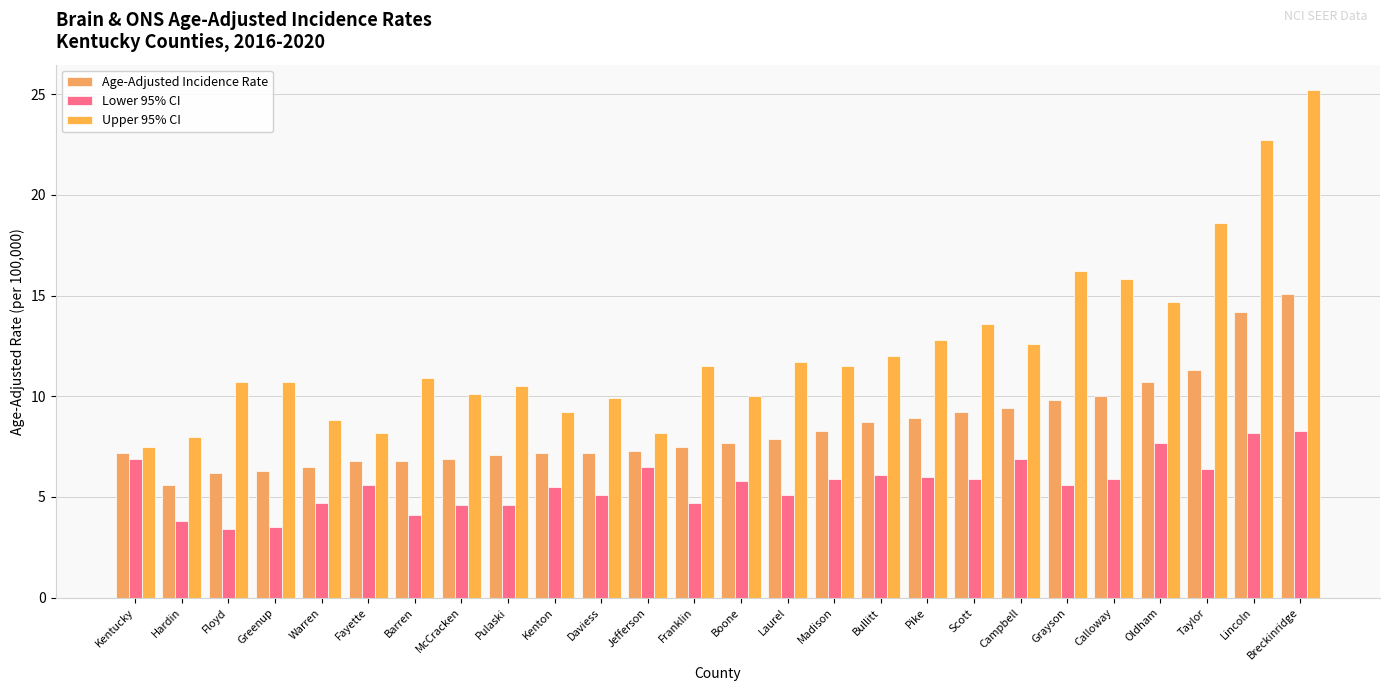

Where is Upper 95% CI nearest to the value 16?

Grayson